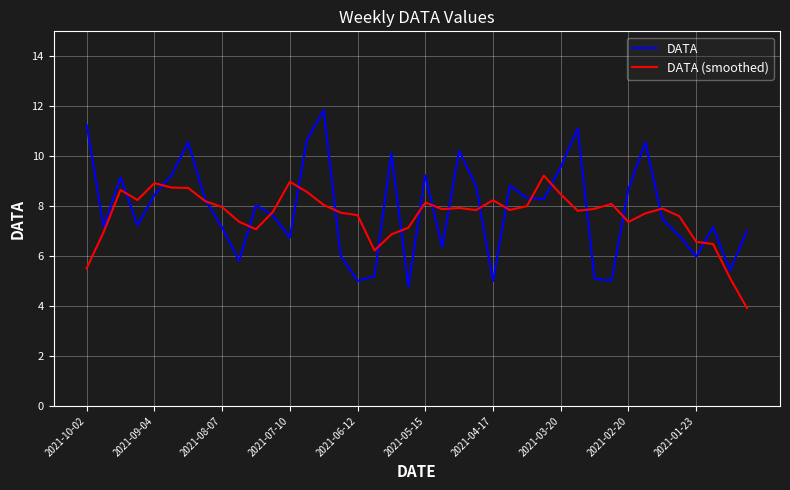

Rank the series by their maximum value, from highest to lowest.

DATA, DATA (smoothed)